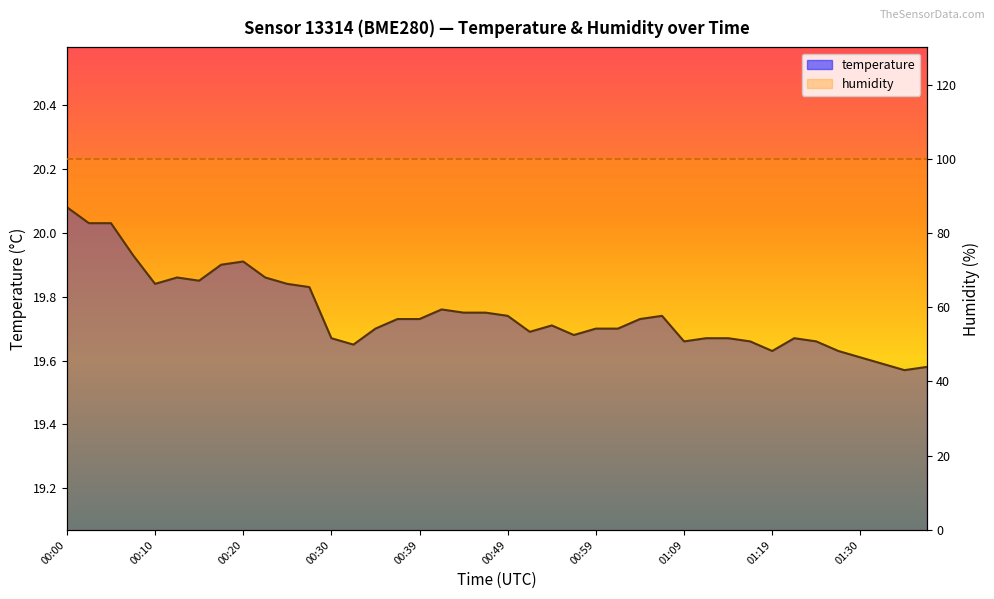

Does the chart have visible grid lines?

No